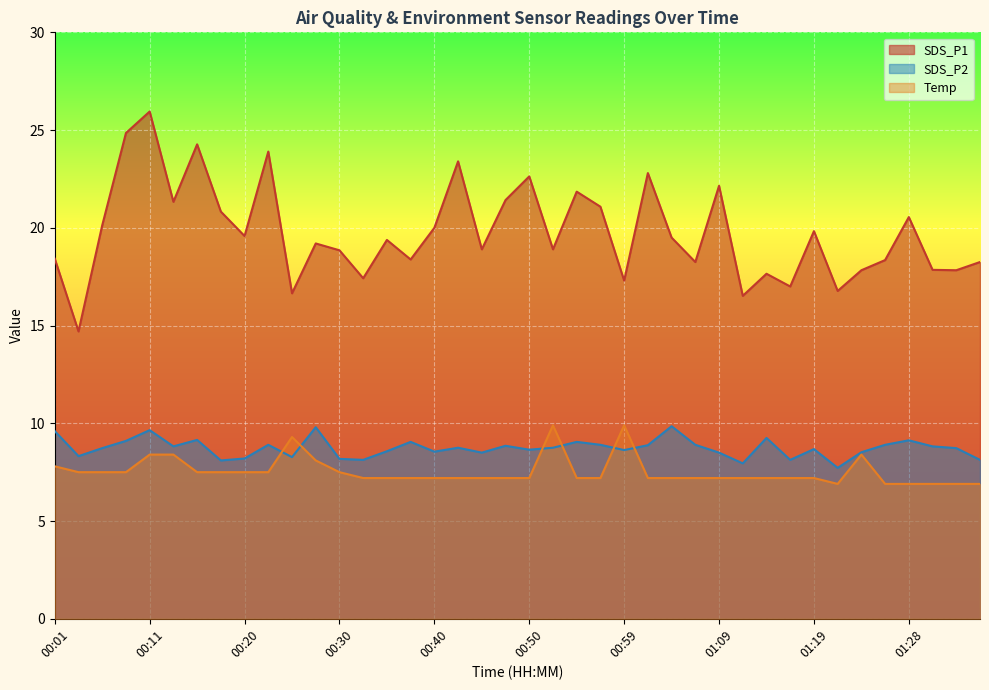

In Temp, how many points are lower than both neighbors (excluding endpoints)?

1